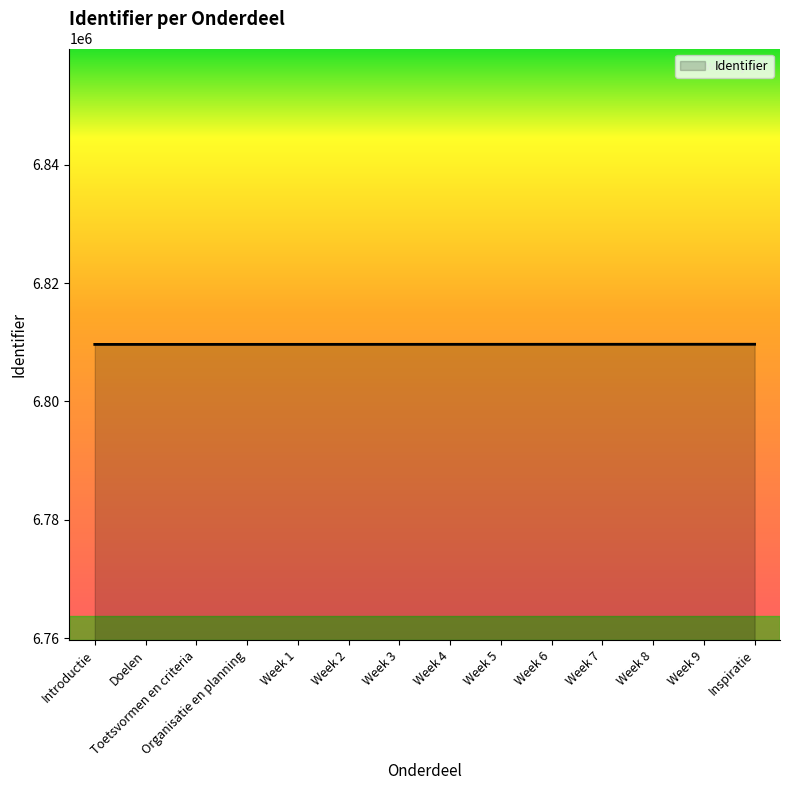

The value at Week 2 is 10919608. True or false?

False